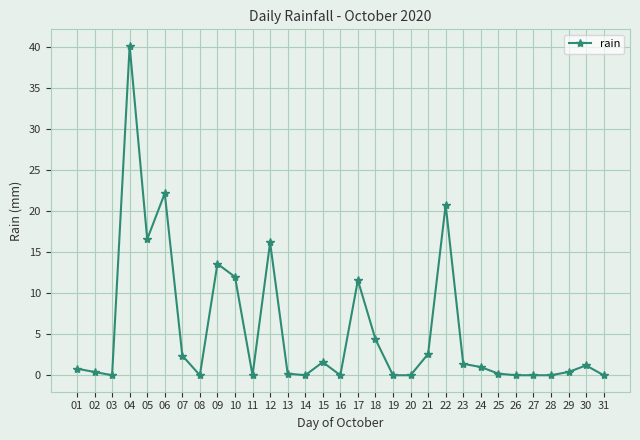

The value at 12 is 16.2. True or false?

True